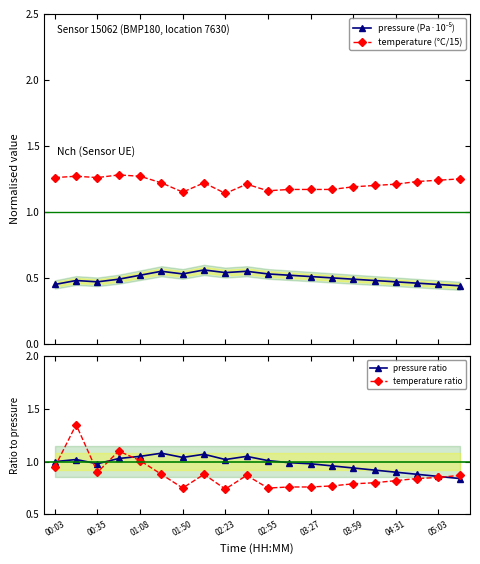

How many temperature (°C/15) values are between 1 and 2?

20